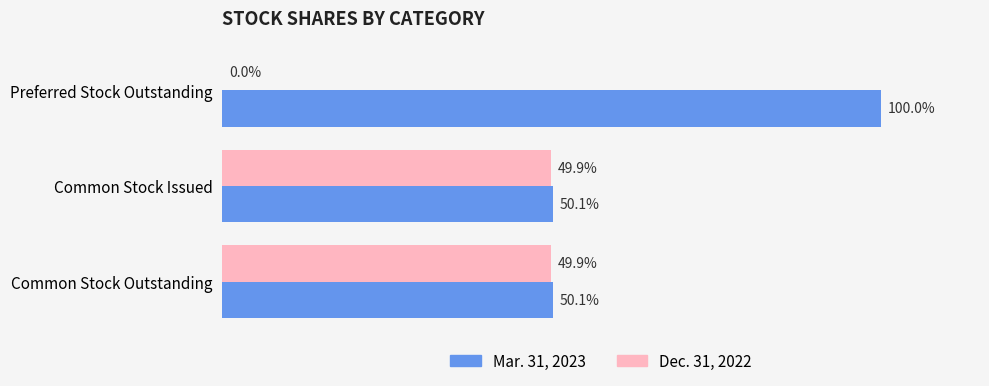

What are all the series names shown in the legend?

Mar. 31, 2023, Dec. 31, 2022